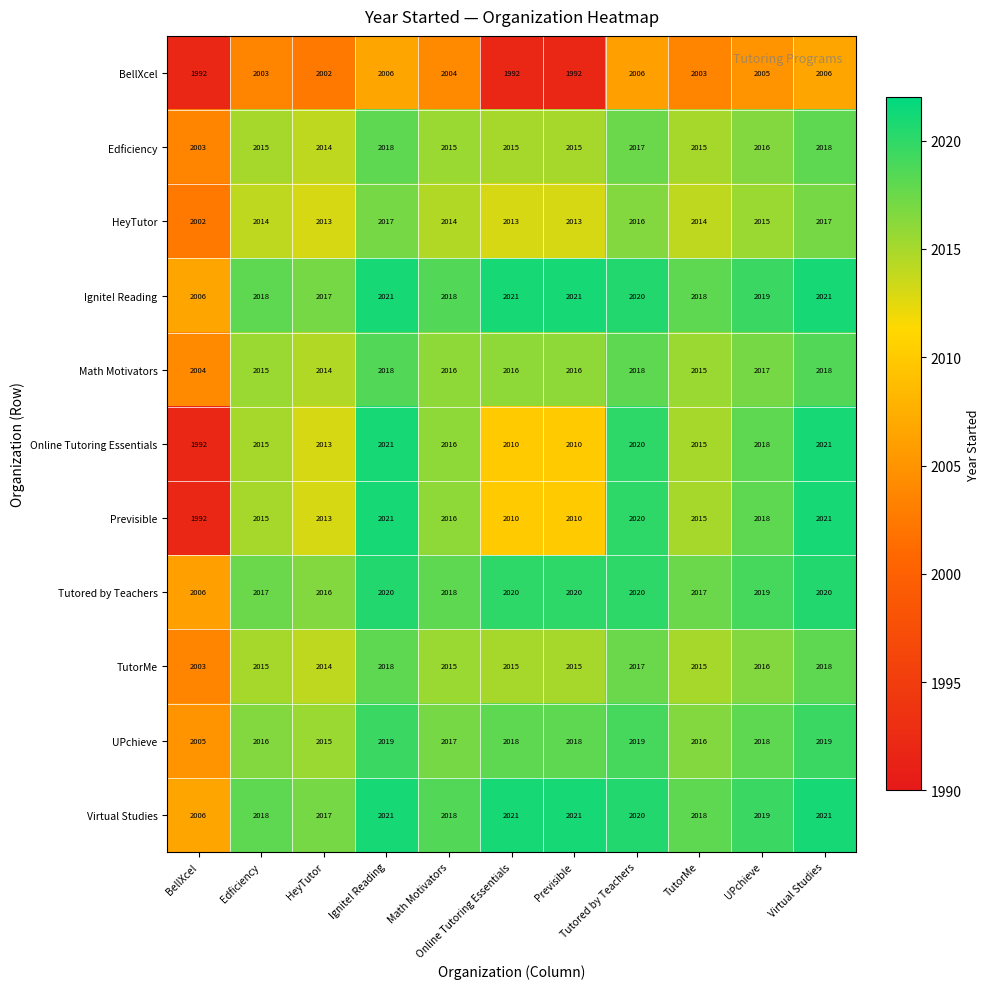

At how many categories does at least one series exceed 1996?

11